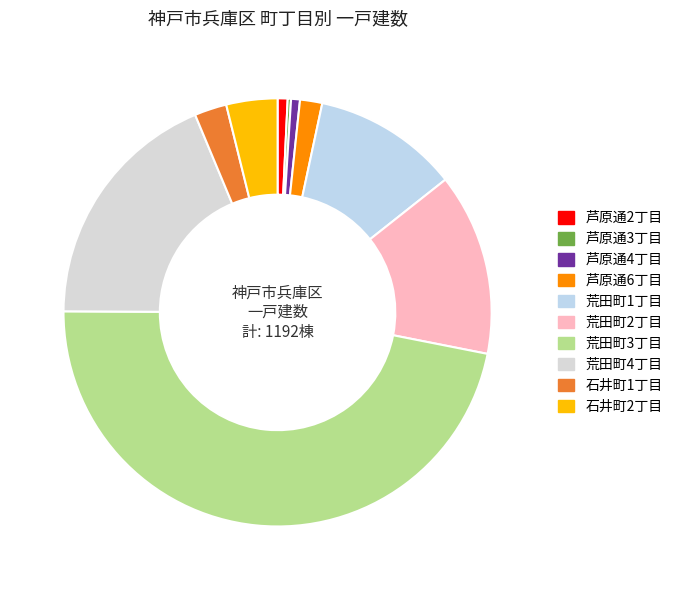

What percentage is the 荒田町2丁目 slice, to the nearest percent?

14%